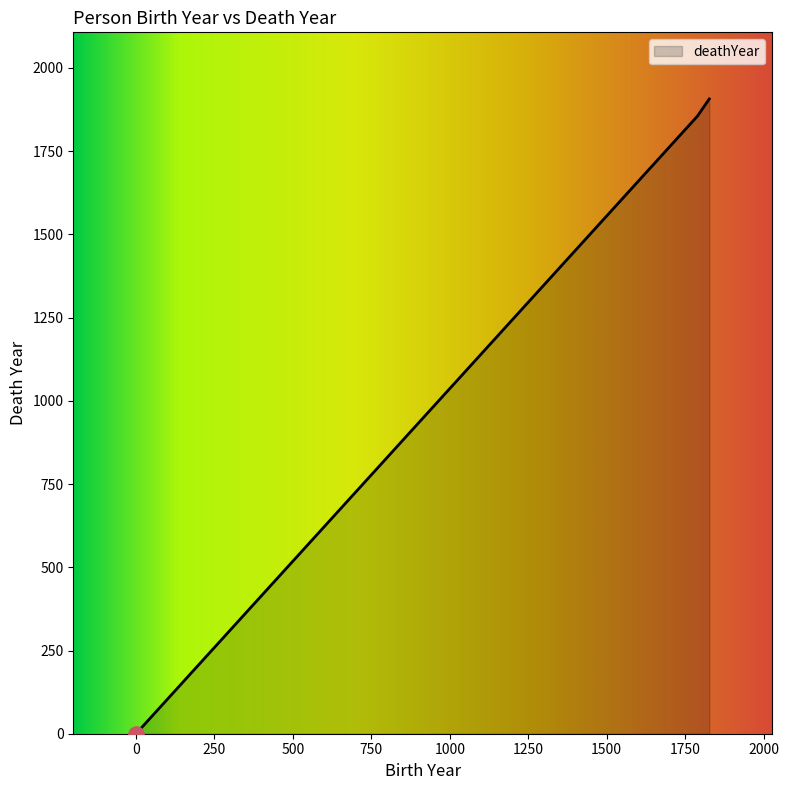

What is the greatest value displayed?

1907